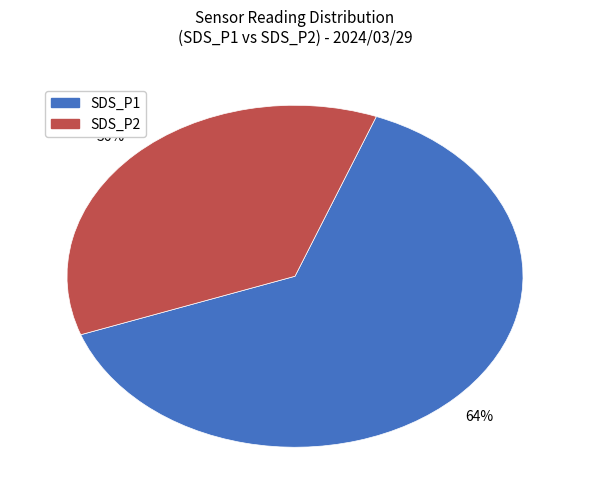

Between SDS_P2 and SDS_P1, which is larger?

SDS_P1